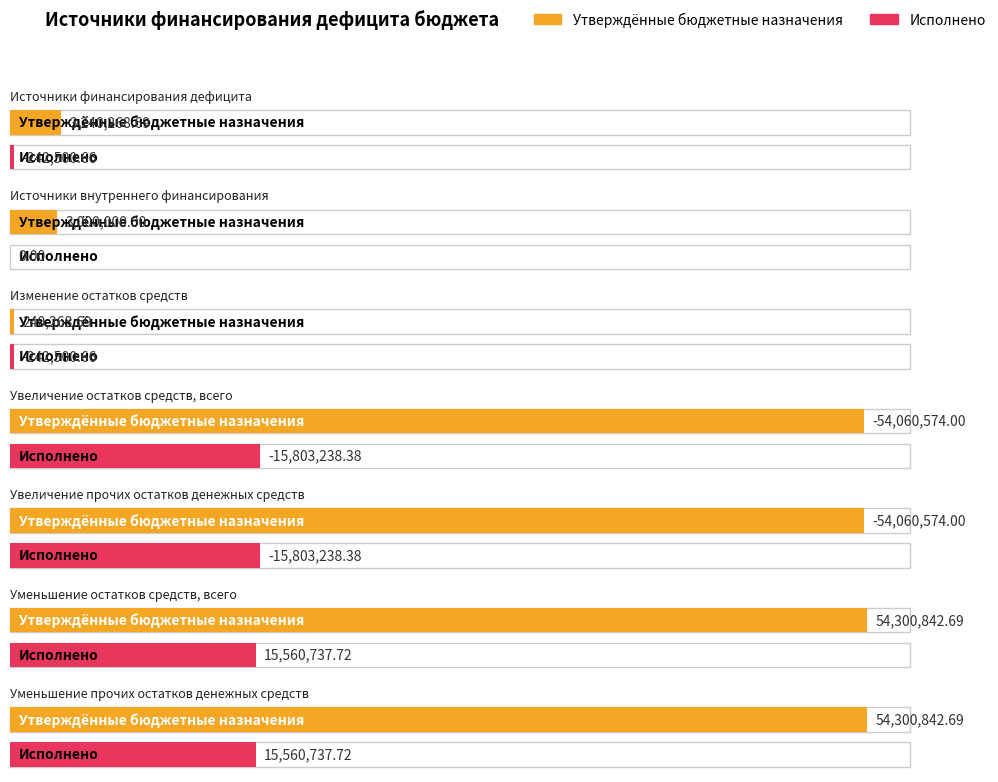

The Утверждённые бюджетные назначения series shows 71284670.9 at Уменьшение остатков средств, всего. True or false?

False